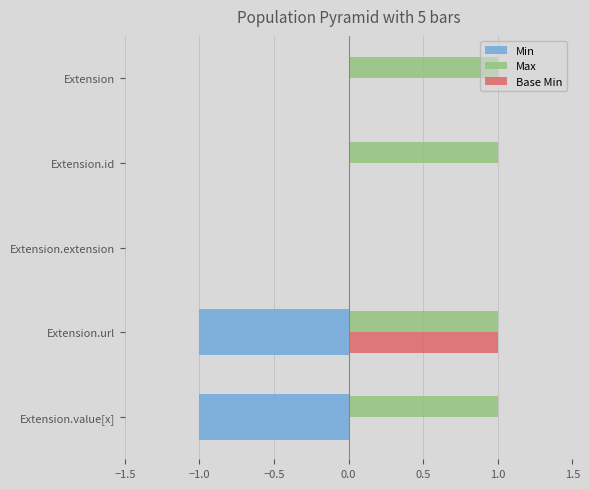

Is it true that Min equals -2 at Extension.value[x]?

False